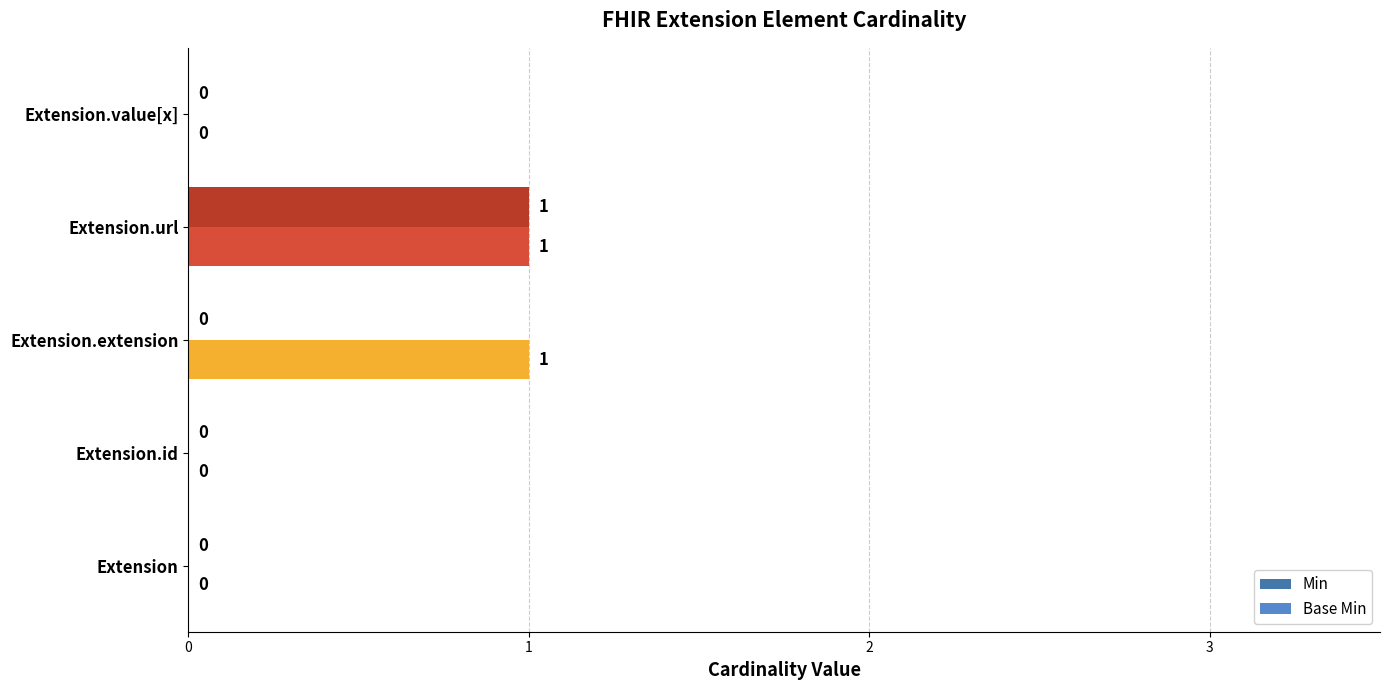

Which series changed the most between Extension.id and Extension.extension?

Base Min